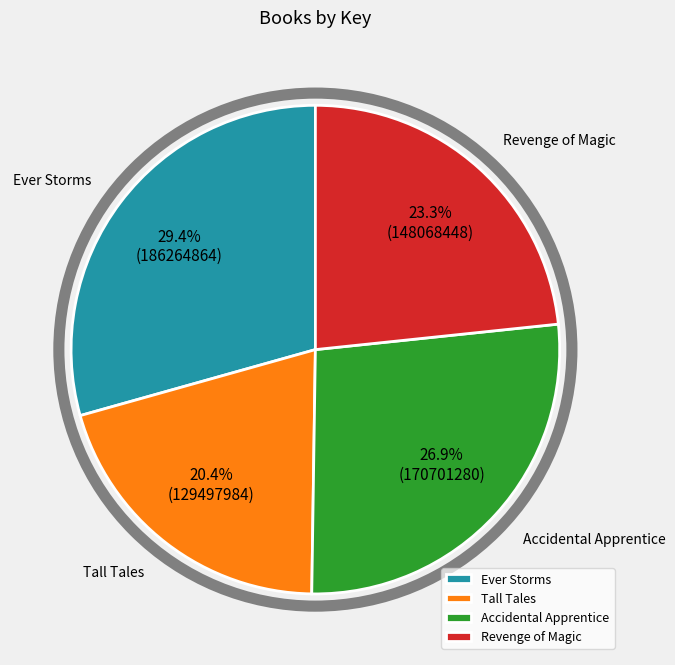

To the nearest percent, what is the average slice percentage?

25%